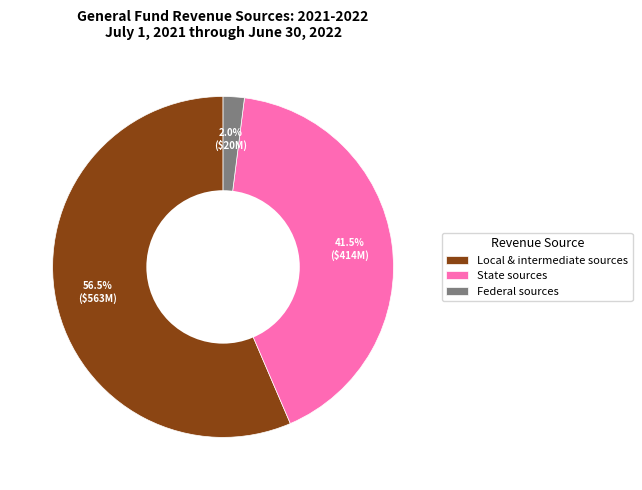

Between State sources and Federal sources, which is larger?

State sources